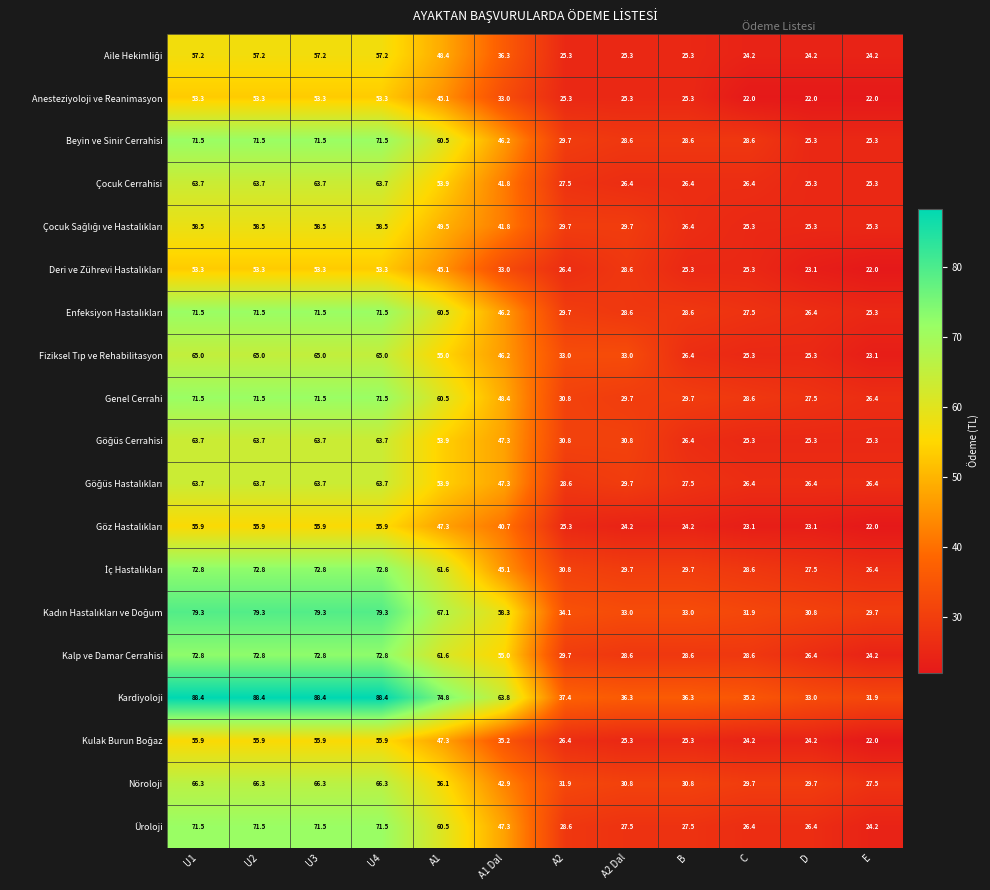

What is the difference between the maximum and minimum values in the Beyin ve Sinir Cerrahisi series?

46.2